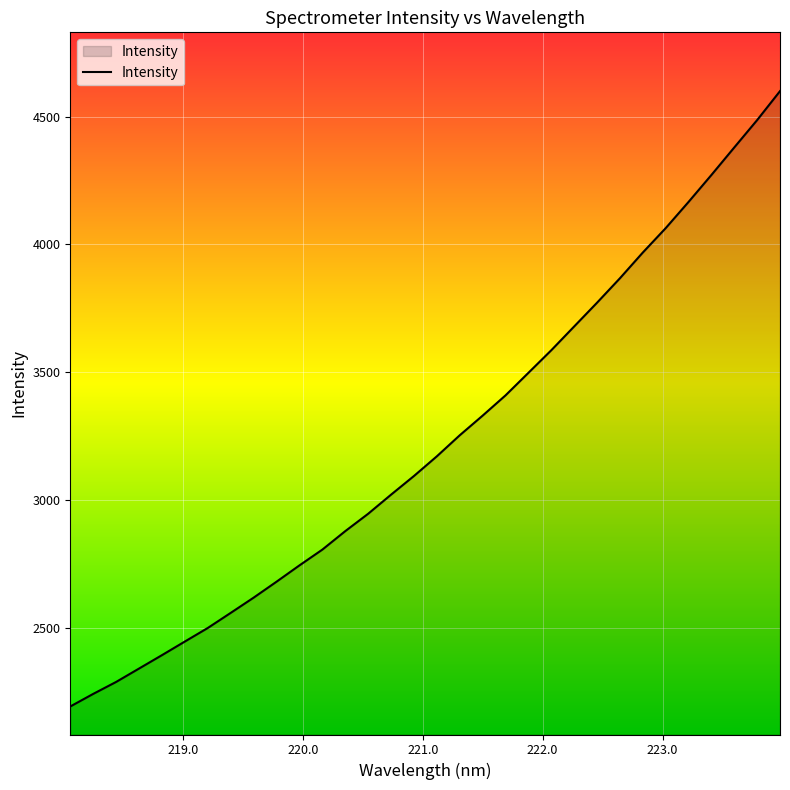

What is the greatest value displayed?

4599.8